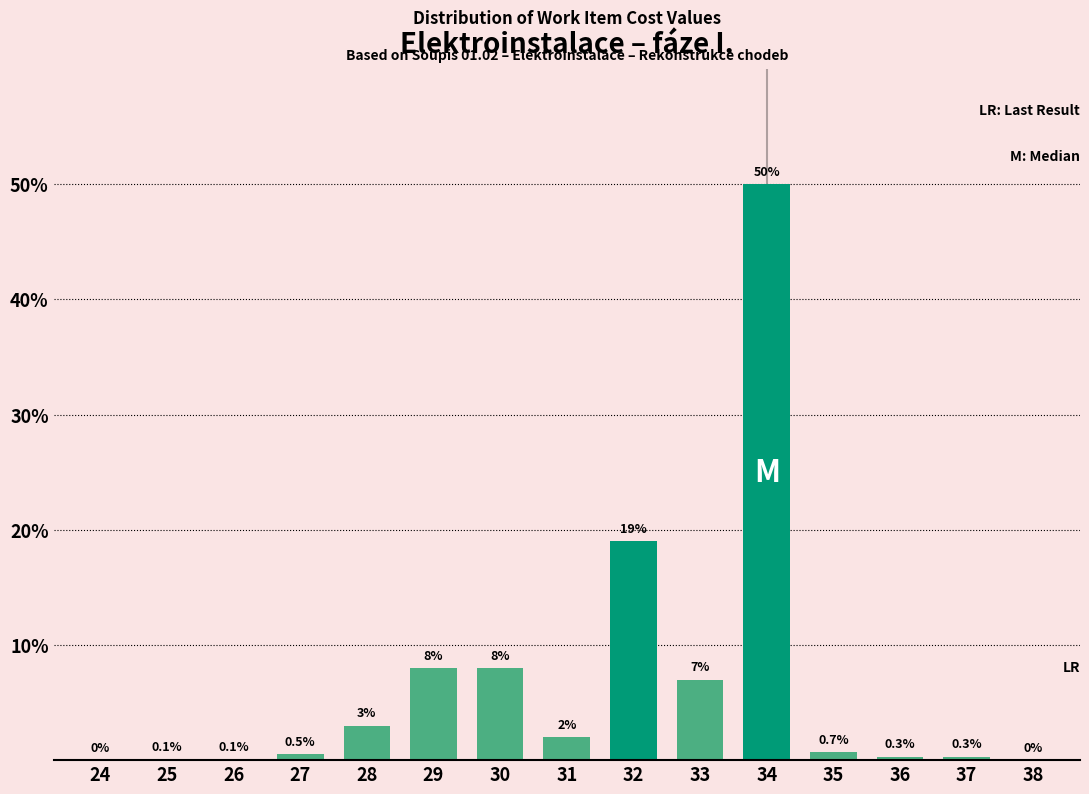

Reading left to right, extract all data points from this chart.

24=0.0	25=0.1	26=0.1	27=0.5	28=3.0	29=8.0	30=8.0	31=2.0	32=19.0	33=7.0	34=50.0	35=0.7	36=0.3	37=0.3	38=0.0